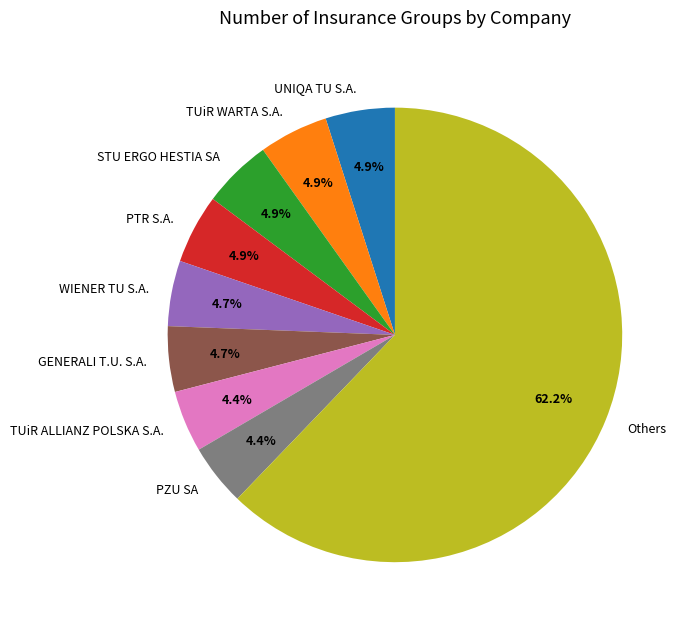

What portion of the pie excludes PZU SA?

95.6%